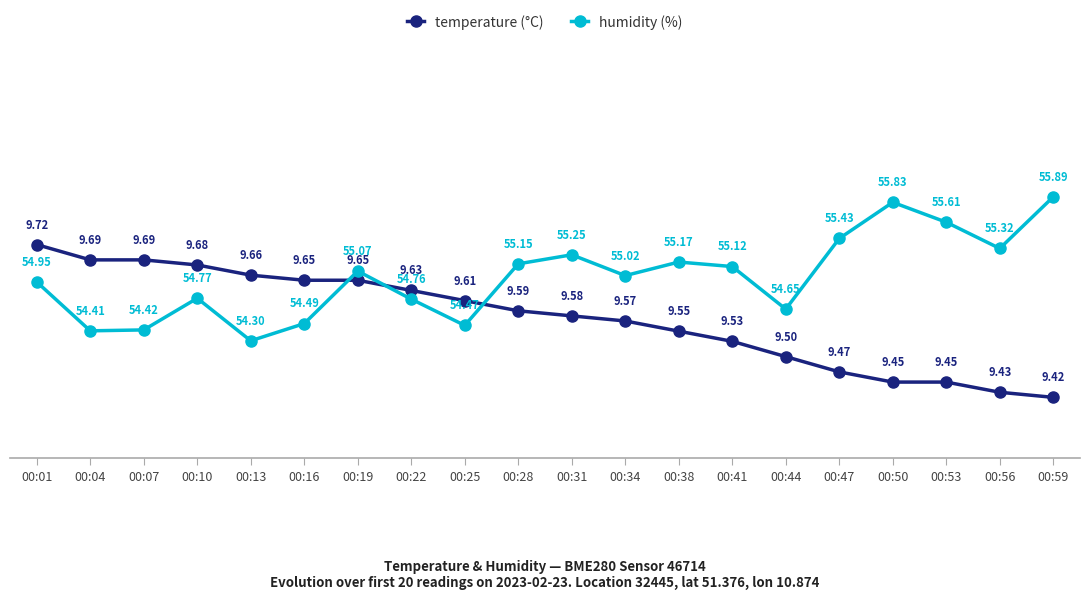

What are all the series names shown in the legend?

temperature, humidity